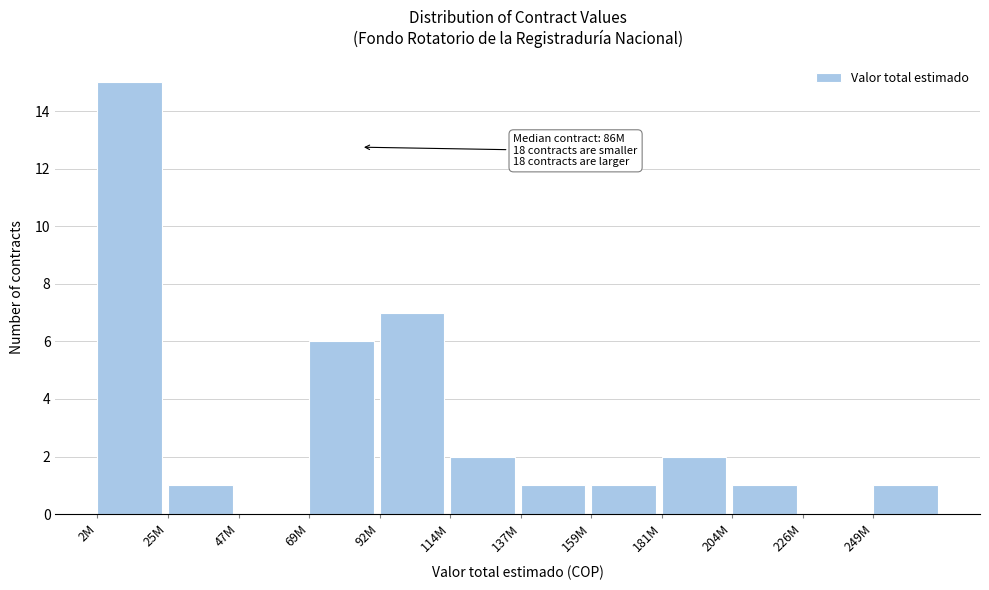

Reading right to left, transcribe all the data shown in this chart.

249M=1	226M=0	204M=1	181M=2	159M=1	137M=1	114M=2	92M=7	69M=6	47M=0	25M=1	2M=15